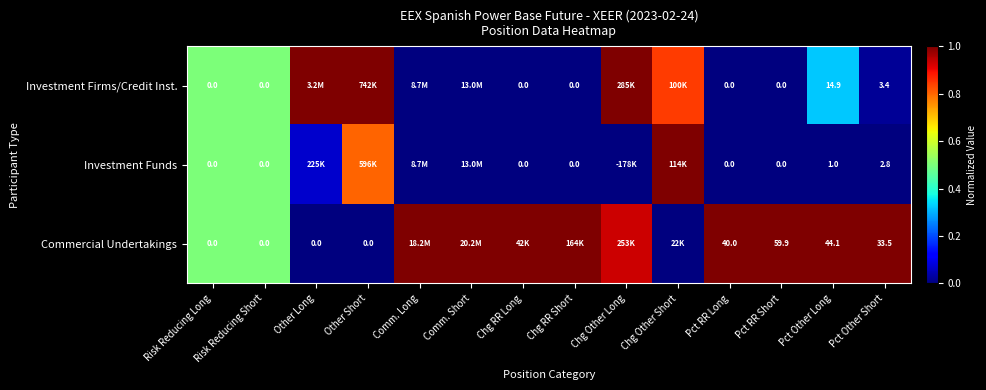

Is the value of Investment Funds at Pct Other Long greater than the value of Commercial Undertakings at Other Long?

Yes